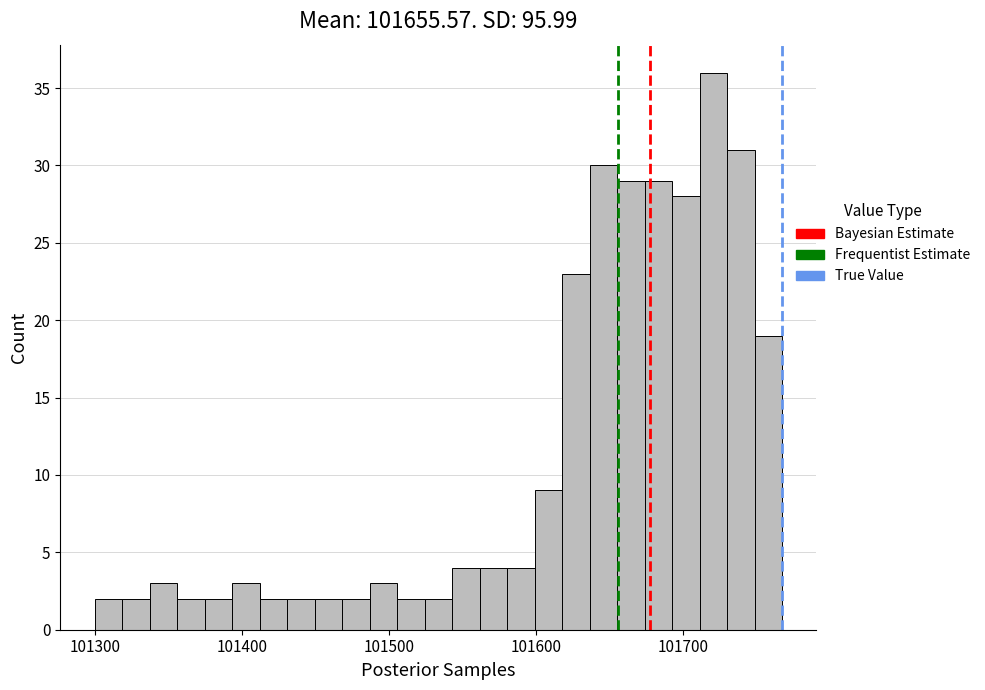

Read against the x-axis, roughly where is the centre of the tallest bar?

101720